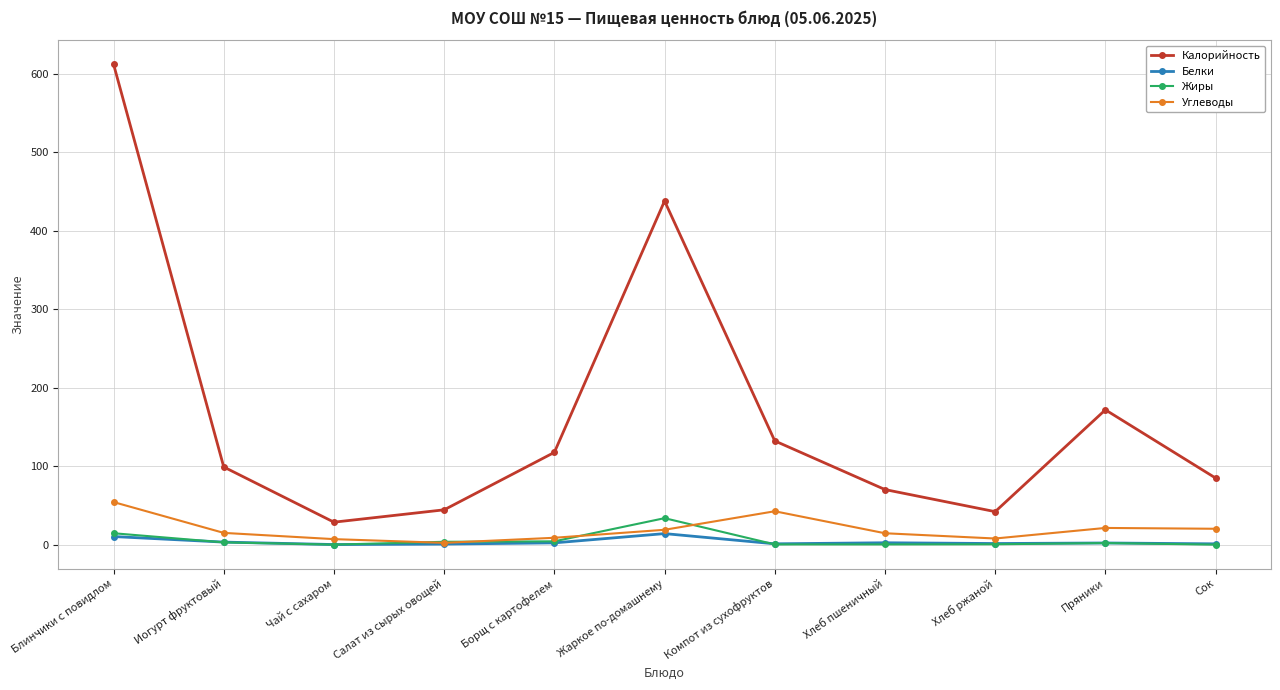

Is this an area chart (filled region under the line)?

No